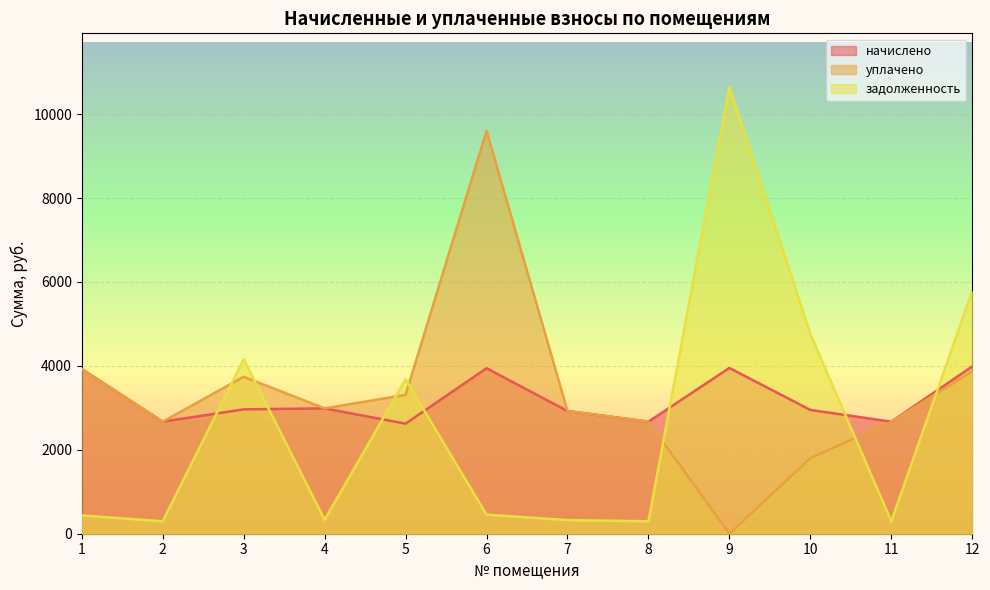

Reading left to right, what are all the values shown in this chart?

начислено: 3924.7	2670.3	2963.5	2987.0	2622.5	3943.3	2924.9	2670.3	3949.6	2949.8	2670.3	3986.8
уплачено: 3924.7	2670.3	3739.9	2987.0	3309.6	9601.2	2924.9	2670.3	0.0	1800.0	2670.3	3870.0
задолженность: 436.1	296.7	4156.2	331.9	3678.0	455.4	325.0	296.7	10646.7	4757.5	296.7	5785.8